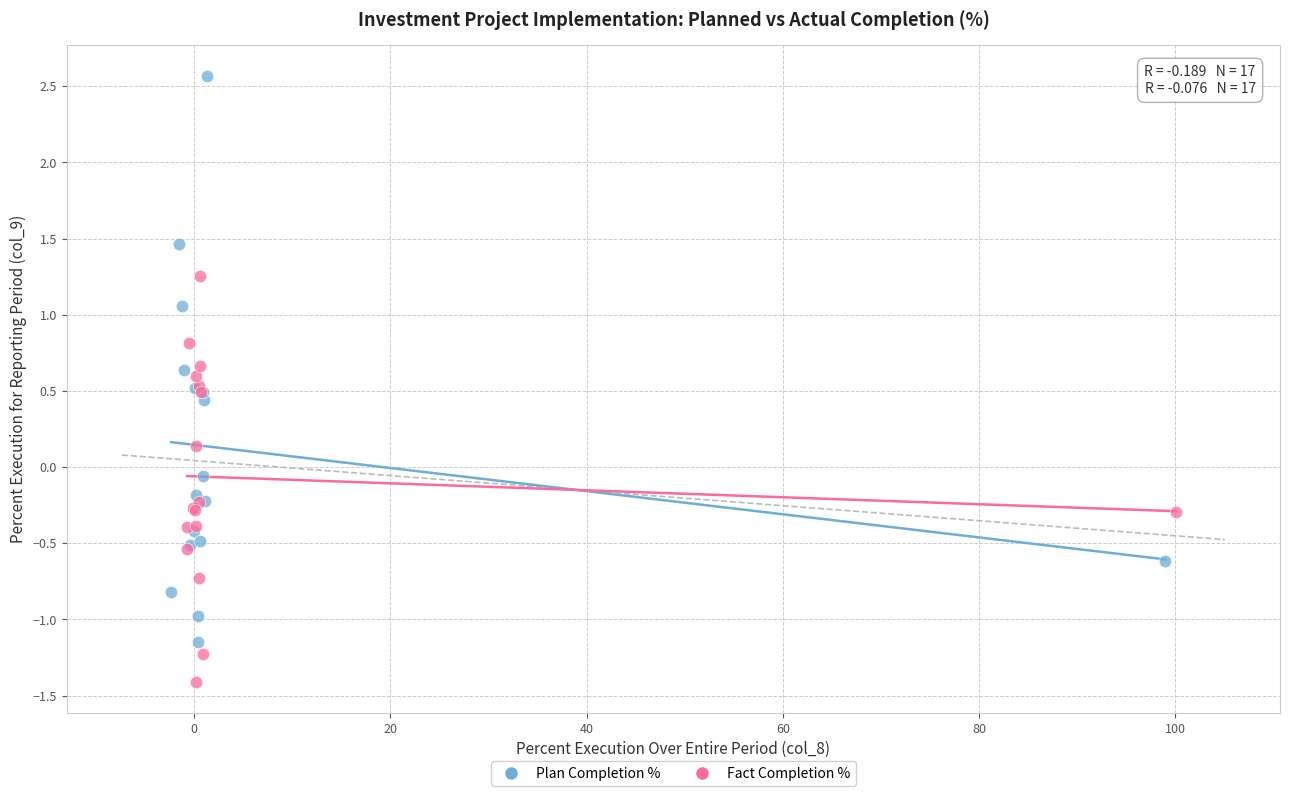

Which series reaches the maximum Y coordinate?

Plan Completion %